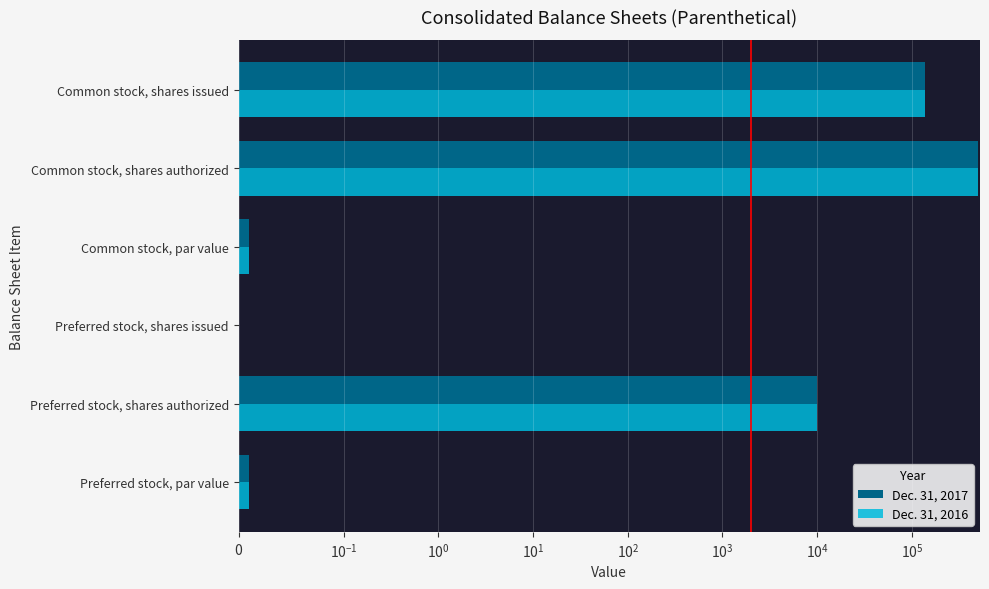

The value of Dec. 31, 2016 at Common stock, shares issued is 197019.2. True or false?

False